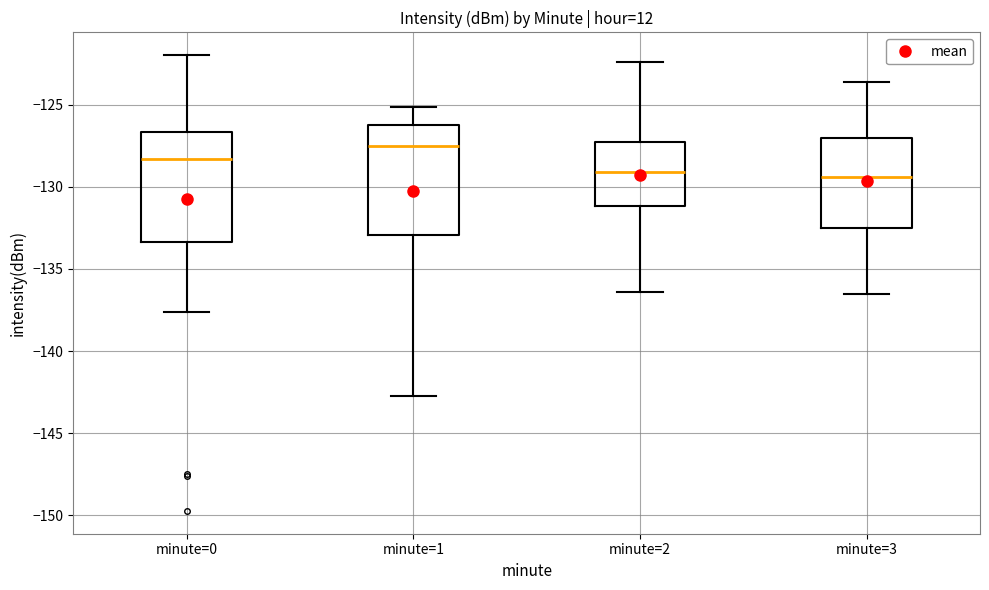

Reading left to right, read every box against the y-axis: the position of its median line, the range the box covers, and the ends of its whiskers. The values are not printed on the chart, so give them approximately, as read against the axis.

minute=0: median -128.5, box -133.5 to -126.5, whiskers -137.5 to -122.0
minute=1: median -127.5, box -133.0 to -126.0, whiskers -143.0 to -125.0
minute=2: median -129.0, box -131.0 to -127.0, whiskers -136.5 to -122.5
minute=3: median -129.5, box -132.5 to -127.0, whiskers -136.5 to -123.5